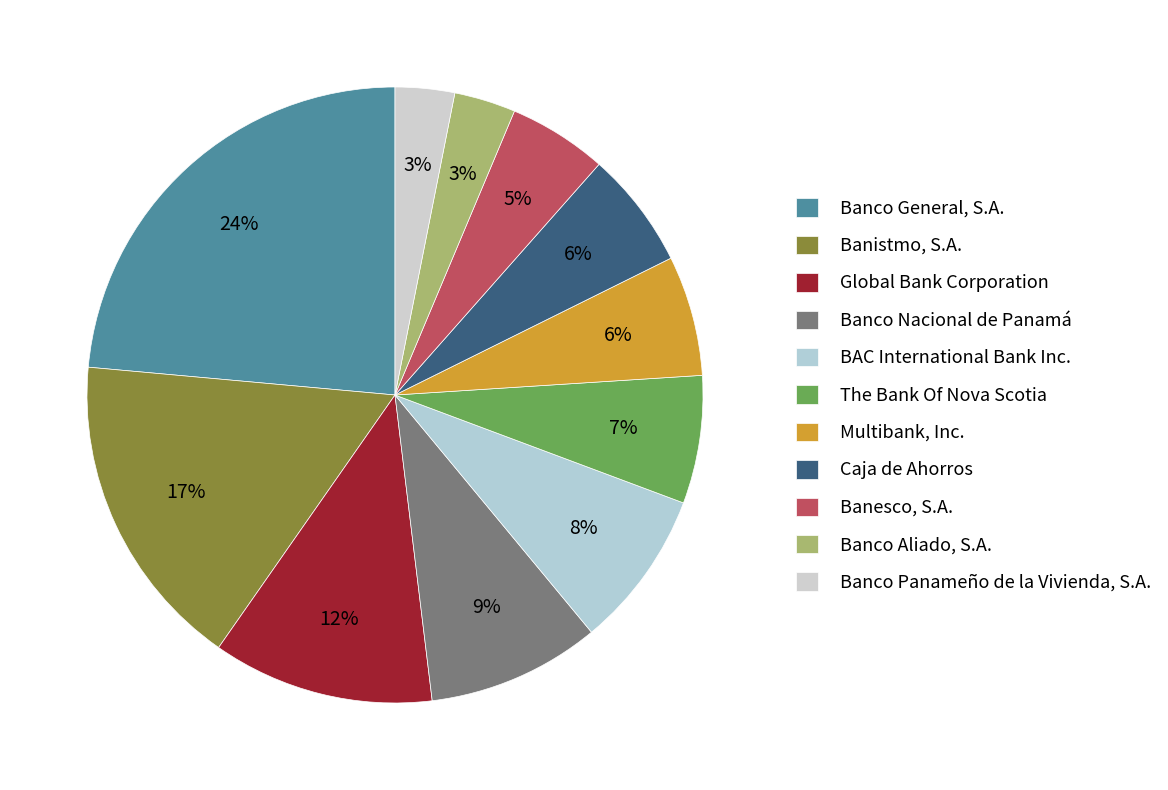

To the nearest percent, what is the average slice percentage?

9%